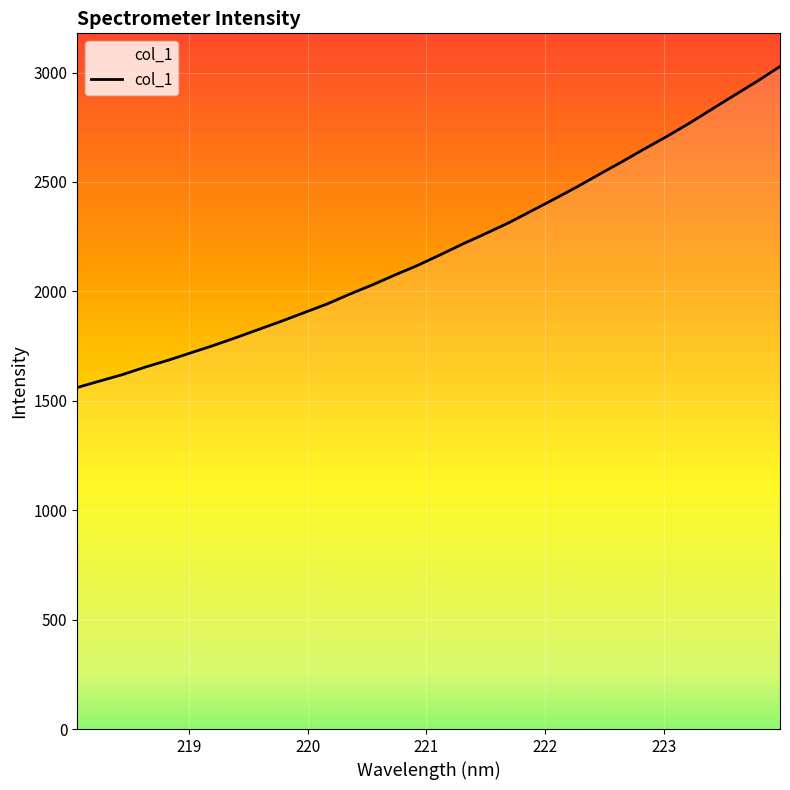

How many values are below 2167?

16